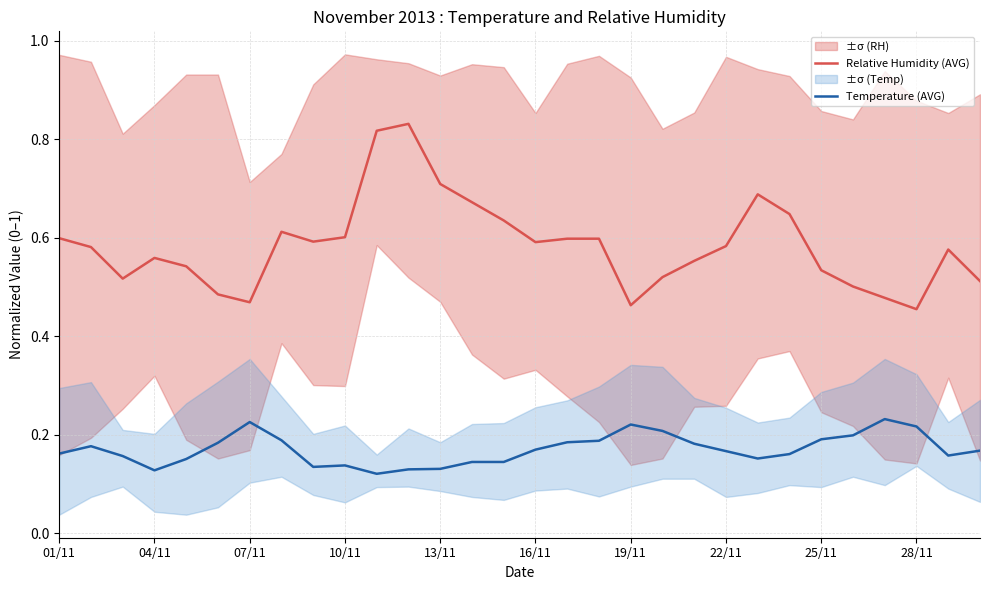

Reading left to right, list all the values displayed in this chart.

Relative Humidity (AVG): 0.6	0.6	0.5	0.6	0.5	0.5	0.5	0.6	0.6	0.6	0.8	0.8	0.7	0.7	0.6	0.6	0.6	0.6	0.5	0.5	0.6	0.6	0.7	0.6	0.5	0.5	0.5	0.5	0.6	0.5
Temperature (AVG): 0.2	0.2	0.2	0.1	0.2	0.2	0.2	0.2	0.1	0.1	0.1	0.1	0.1	0.1	0.1	0.2	0.2	0.2	0.2	0.2	0.2	0.2	0.2	0.2	0.2	0.2	0.2	0.2	0.2	0.2